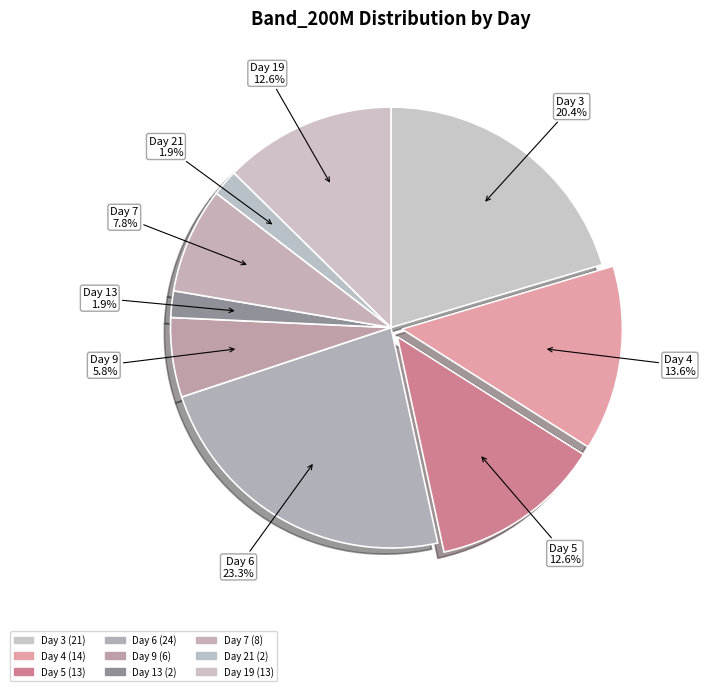

Which slice is the largest?

6